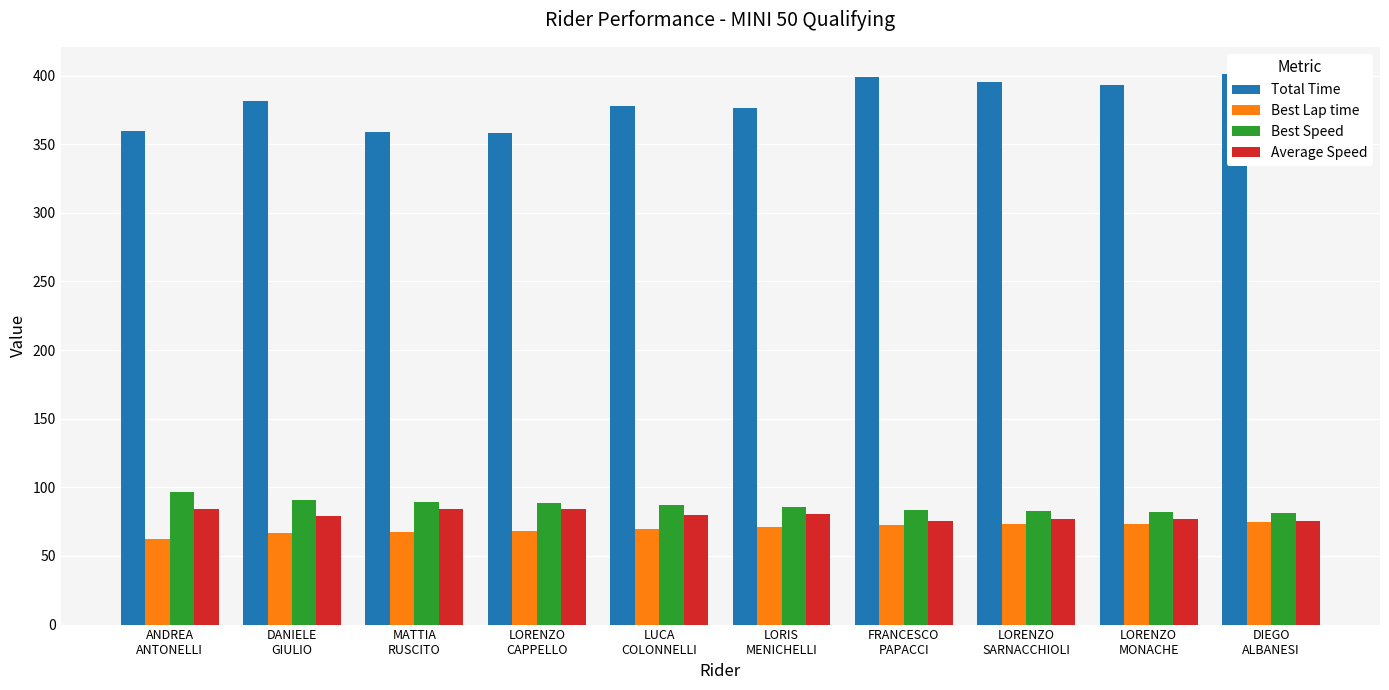

What position from the right is LORIS
MENICHELLI?

5